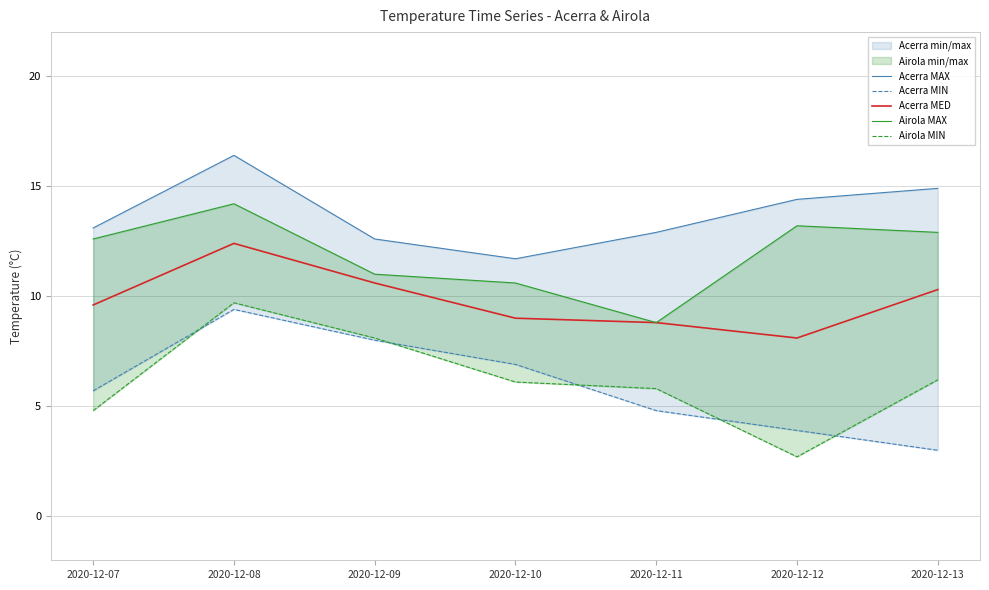

True or false: Acerra MAX has a value of 7.8 at 2020-12-11.

False